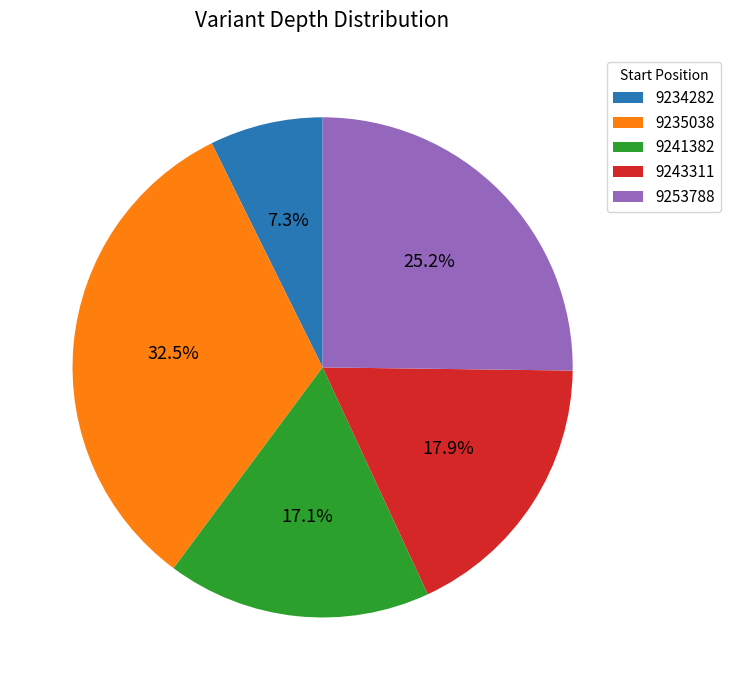

Which slice is the largest?

9235038